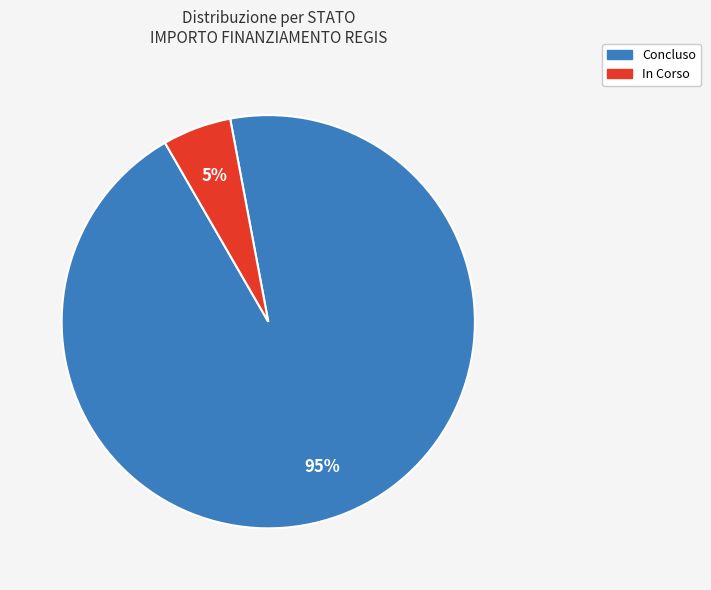

The In Corso slice represents 20% of the pie. True or false?

False